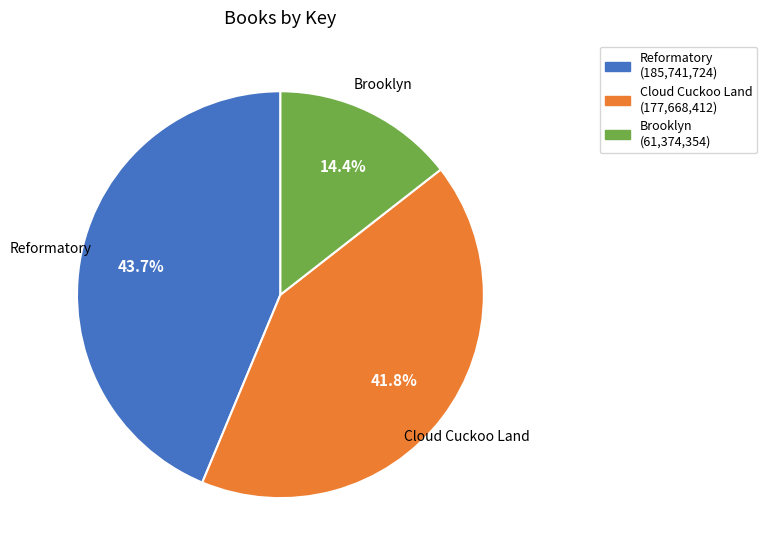

To the nearest percent, what is the average slice percentage?

33%